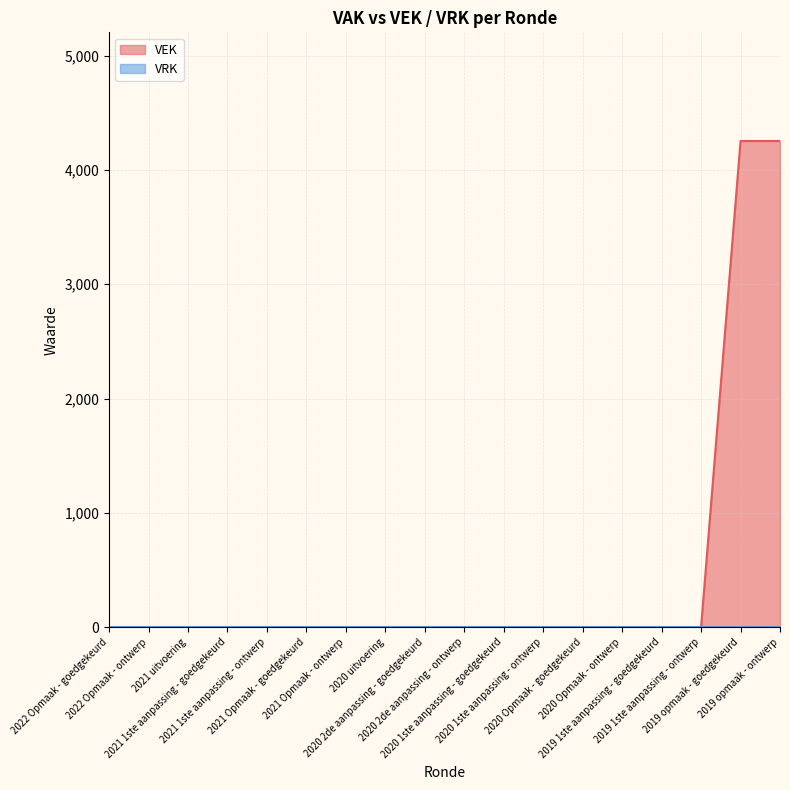

Does the chart have visible grid lines?

Yes